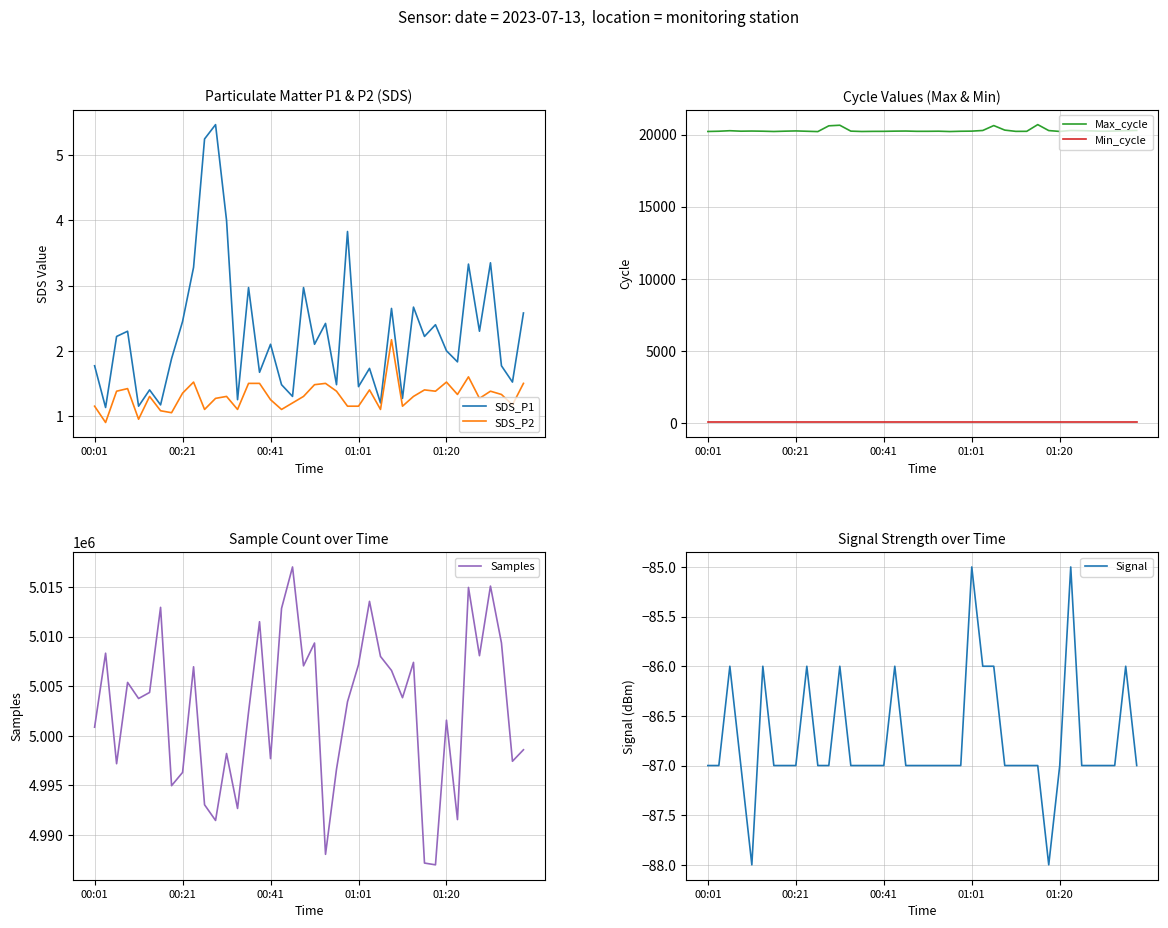

Which series has the largest total across all categories?

Samples